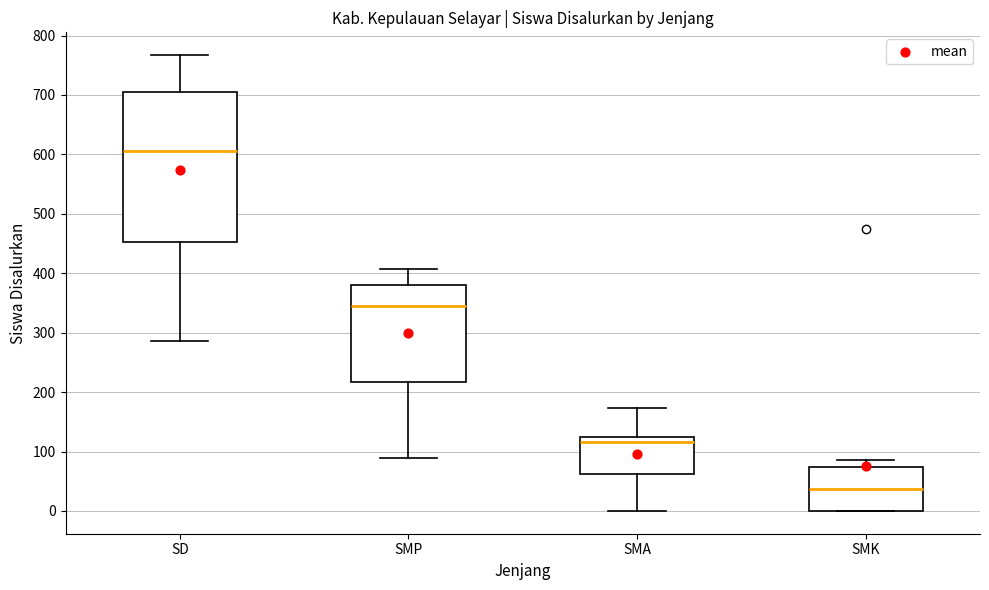

Reading left to right, transcribe this box plot: for each box, give where its median line is, the range the box spans, and where its two whiskers end, as read against the y-axis. The values are not printed on the chart, so give them approximately, as read against the axis.

SD: median 610, box 450 to 710, whiskers 290 to 770
SMP: median 350, box 220 to 380, whiskers 90 to 410
SMA: median 120 (just below the box's upper edge), box 60 to 120, whiskers 0 to 170
SMK: median 40, box 0 to 70, whiskers 0 to 90